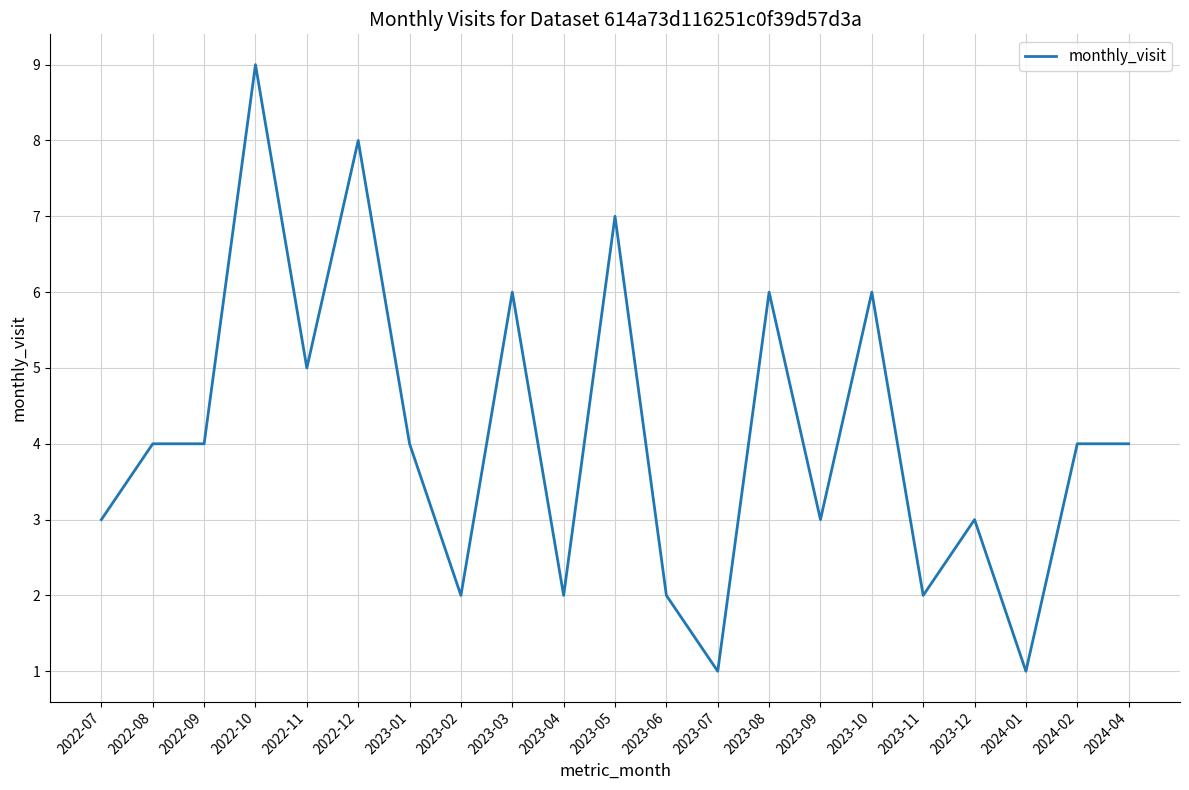

What is the sum of all values?

86